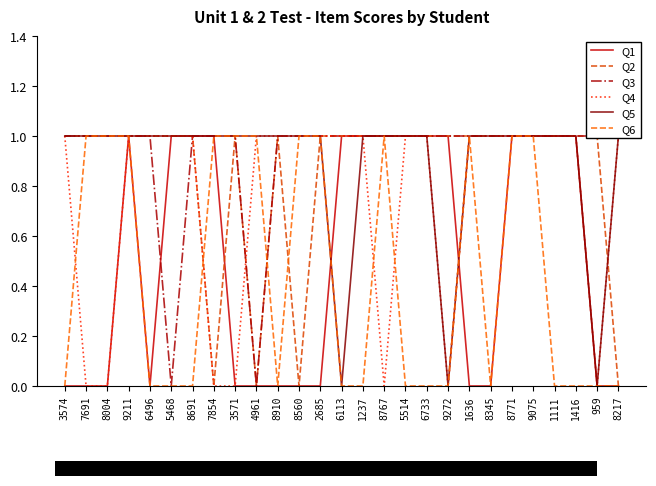

What is the label of the 8th point from the right?

1636